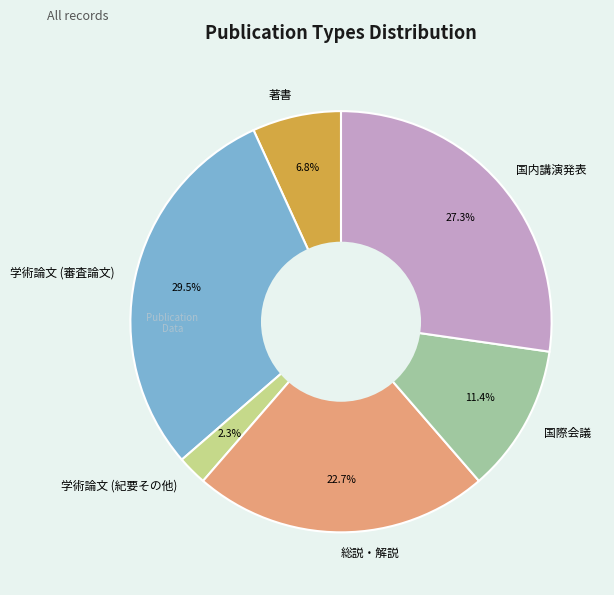

Is there any slice that represents more than half of the pie?

No